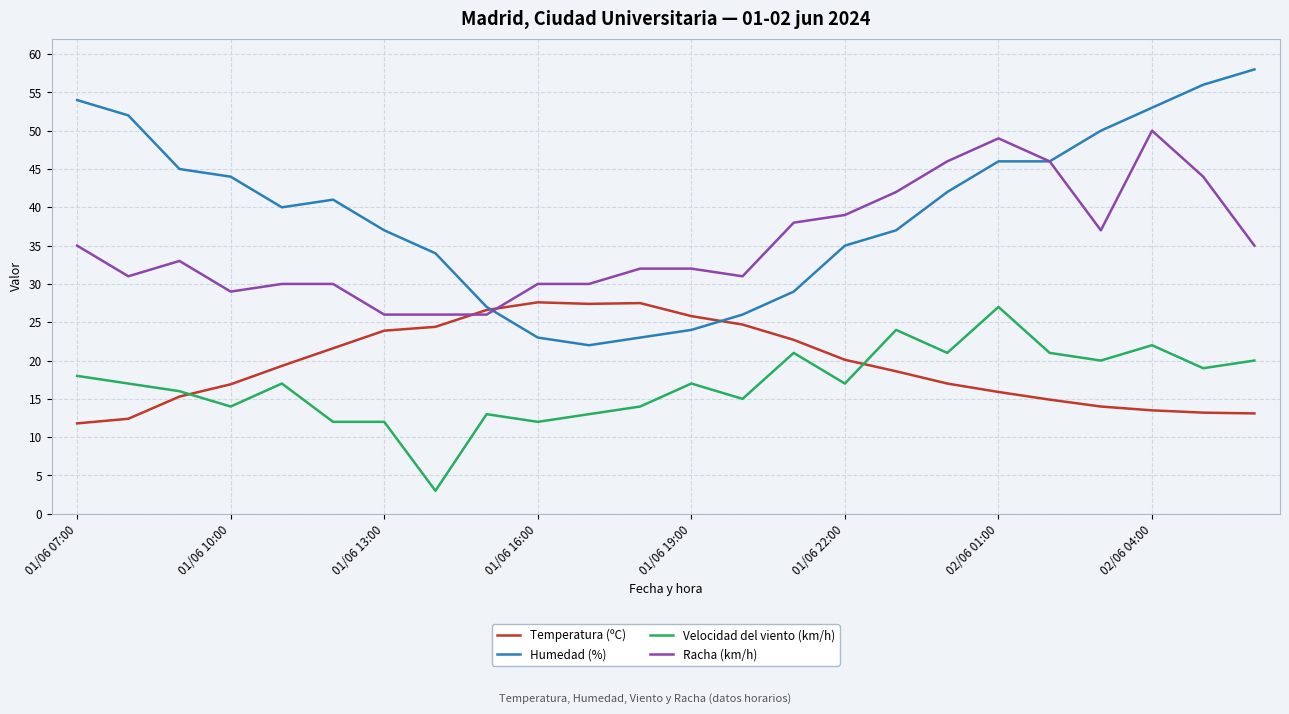

What is the greatest value displayed?

58.0